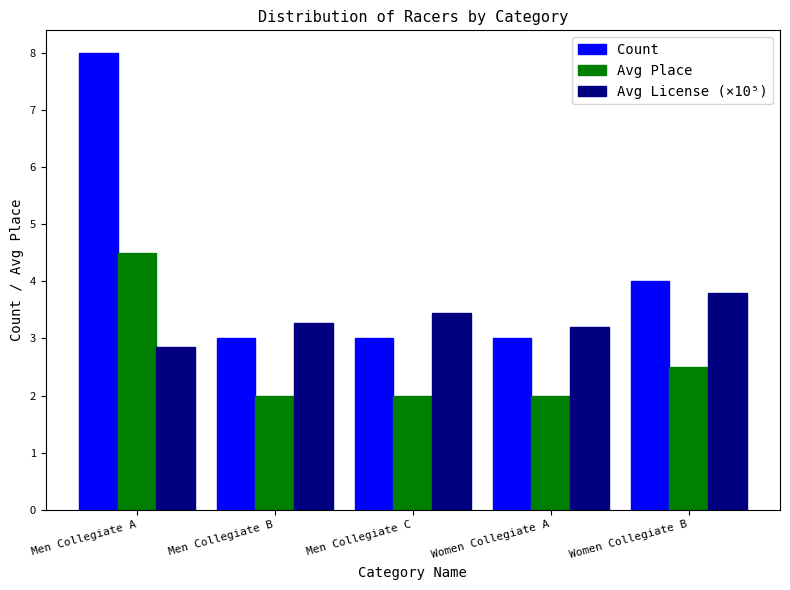

Are the bars horizontal?

No